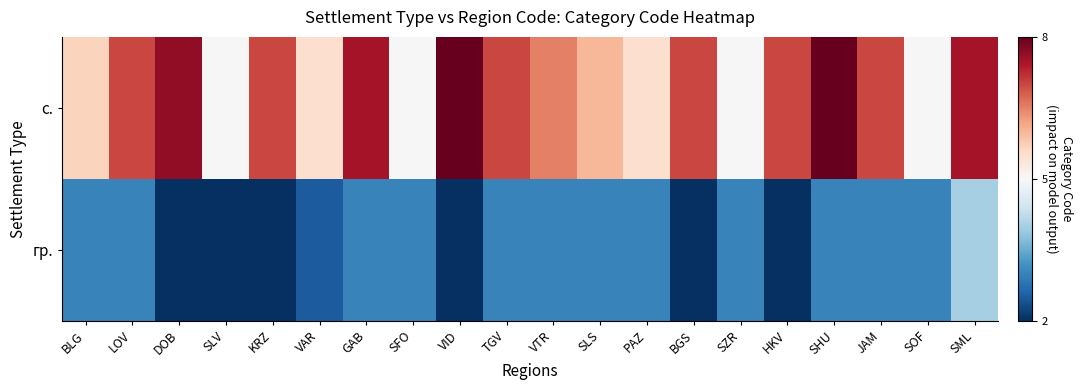

Which series has the widest spread of values?

с.